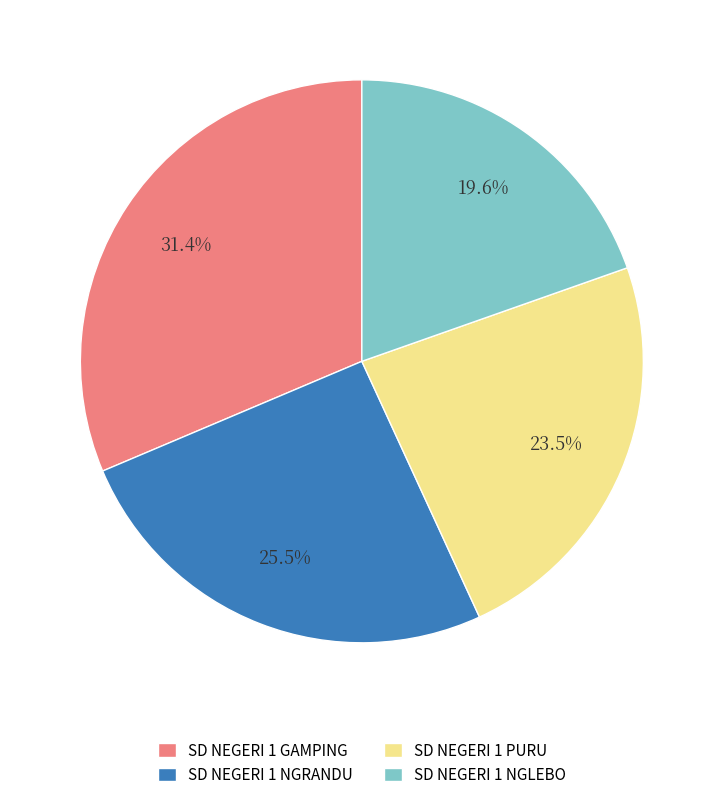

Rank the categories by value from highest to lowest.

SD NEGERI 1 GAMPING, SD NEGERI 1 NGRANDU, SD NEGERI 1 PURU, SD NEGERI 1 NGLEBO